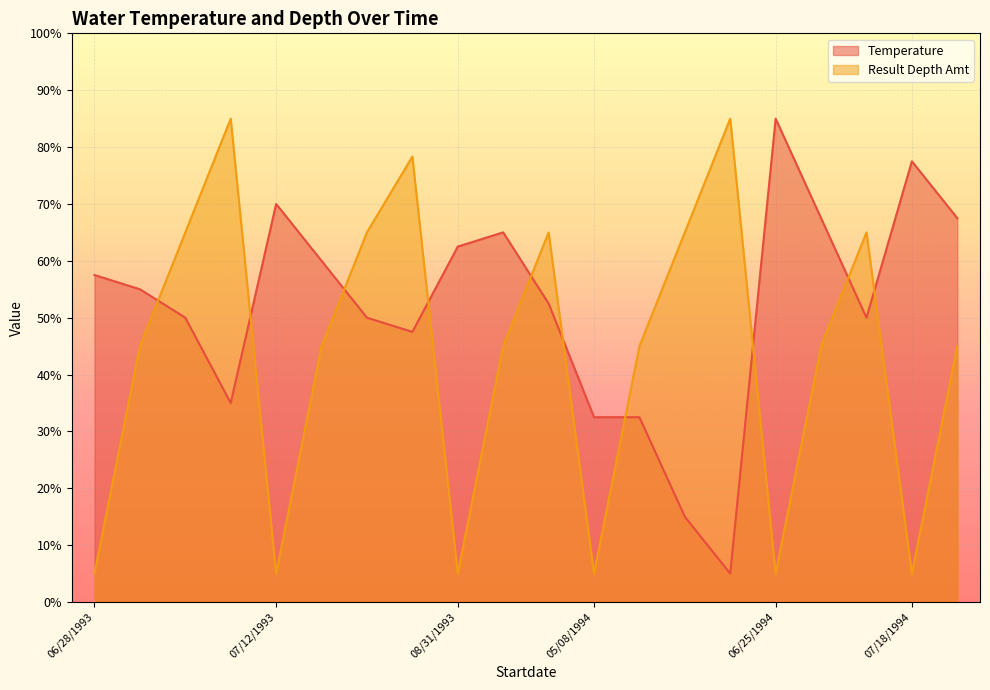

Which series changed the most between 06/25/1994 and 07/18/1994?

Result Depth Amt